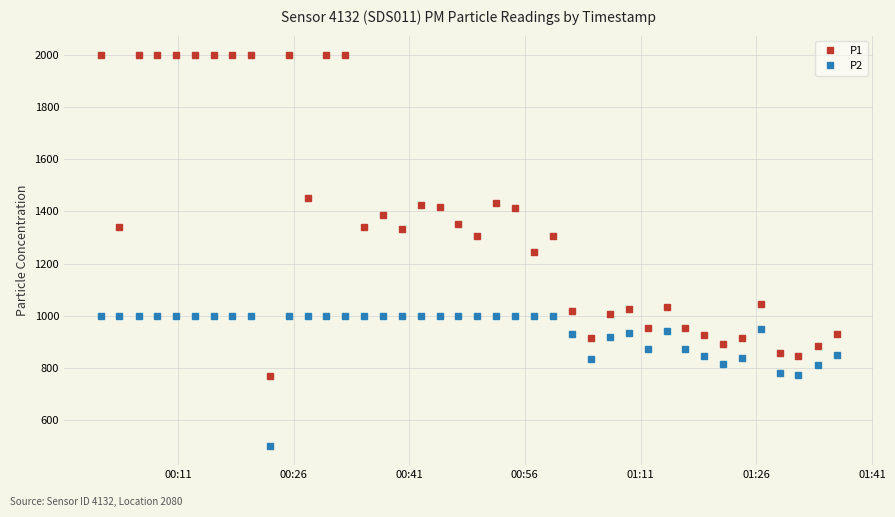

What is the lowest value of the P1 series?

770.1